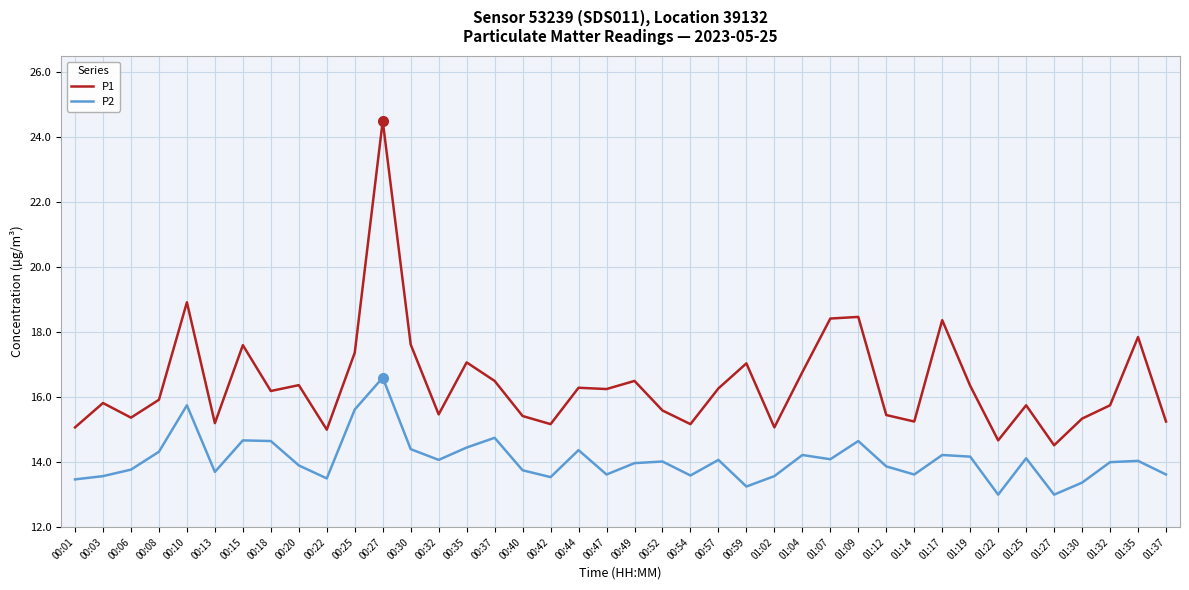

True or false: P2 and P1 cross at least once.

False